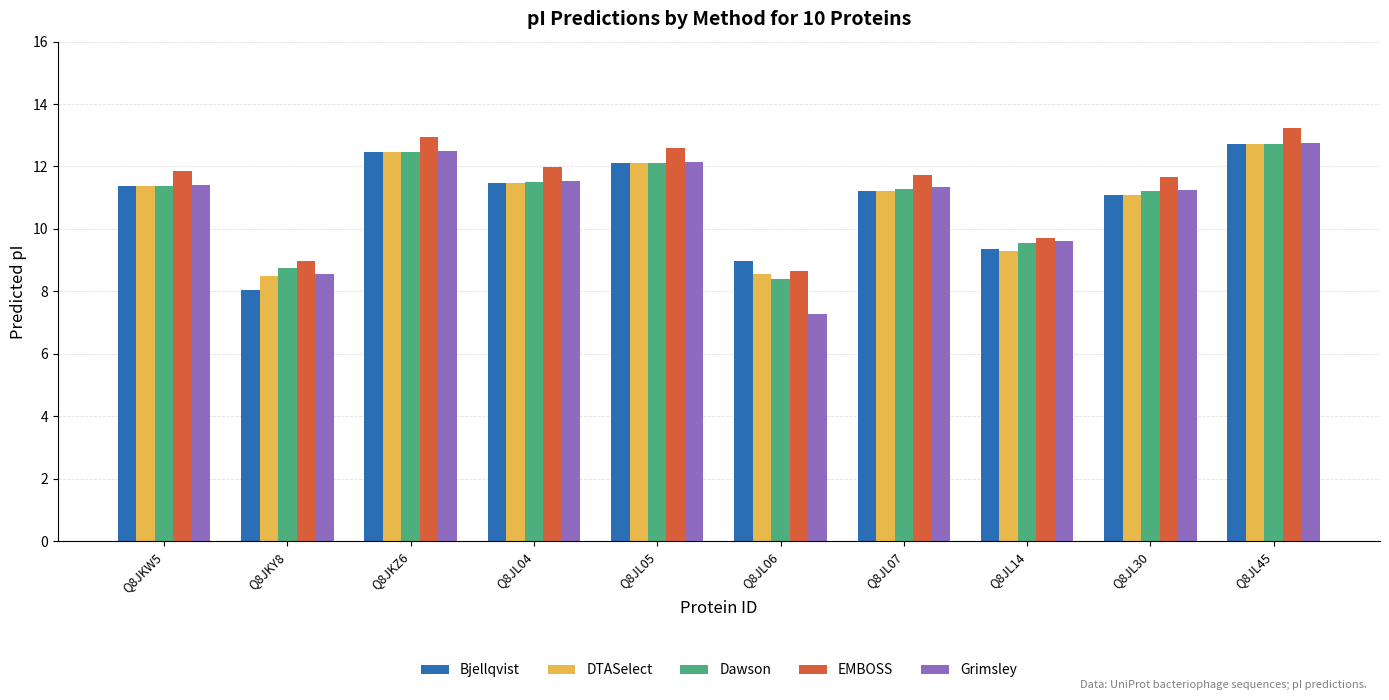

What is the total value across all series at Q8JL07?

56.8